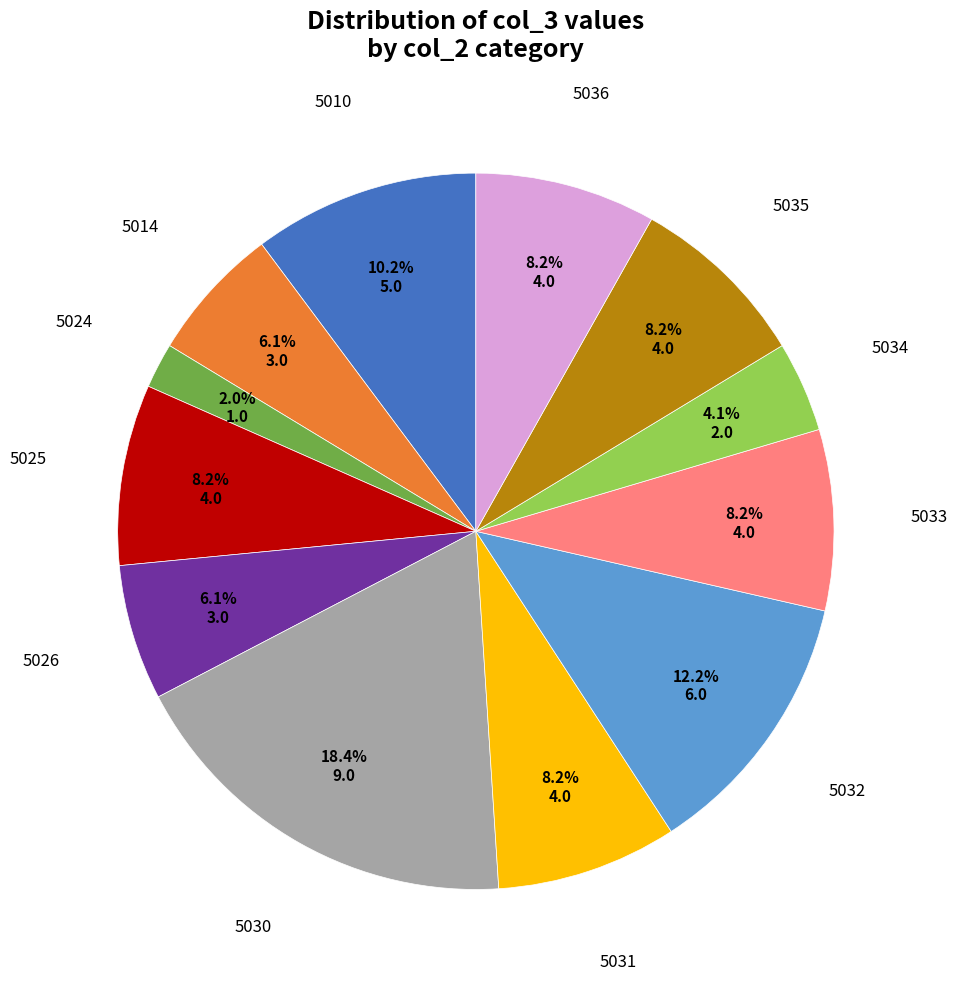

To the nearest percent, what percentage of the pie is 5026?

6%